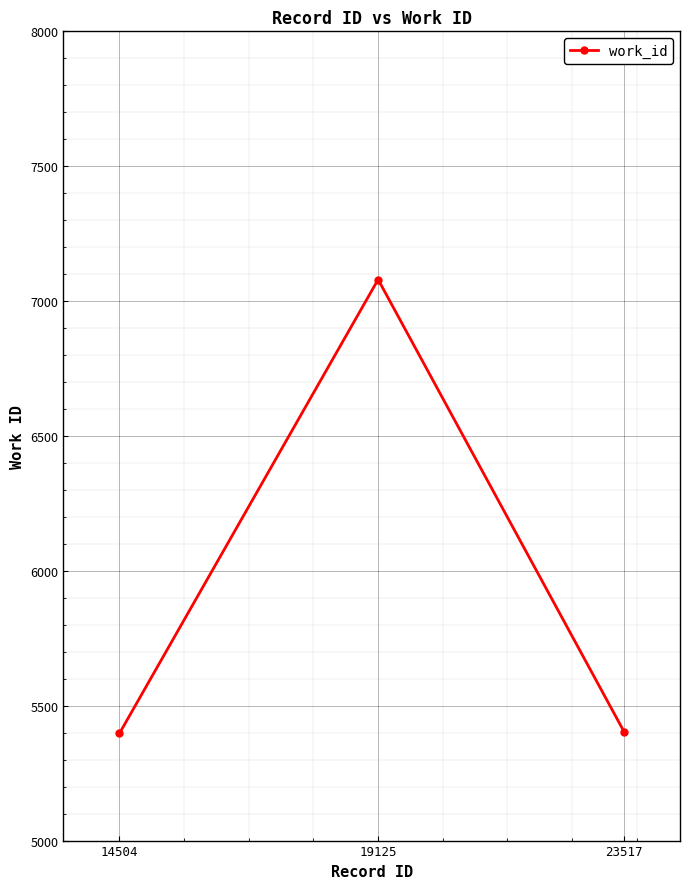

How many data points are less than 5404?

1